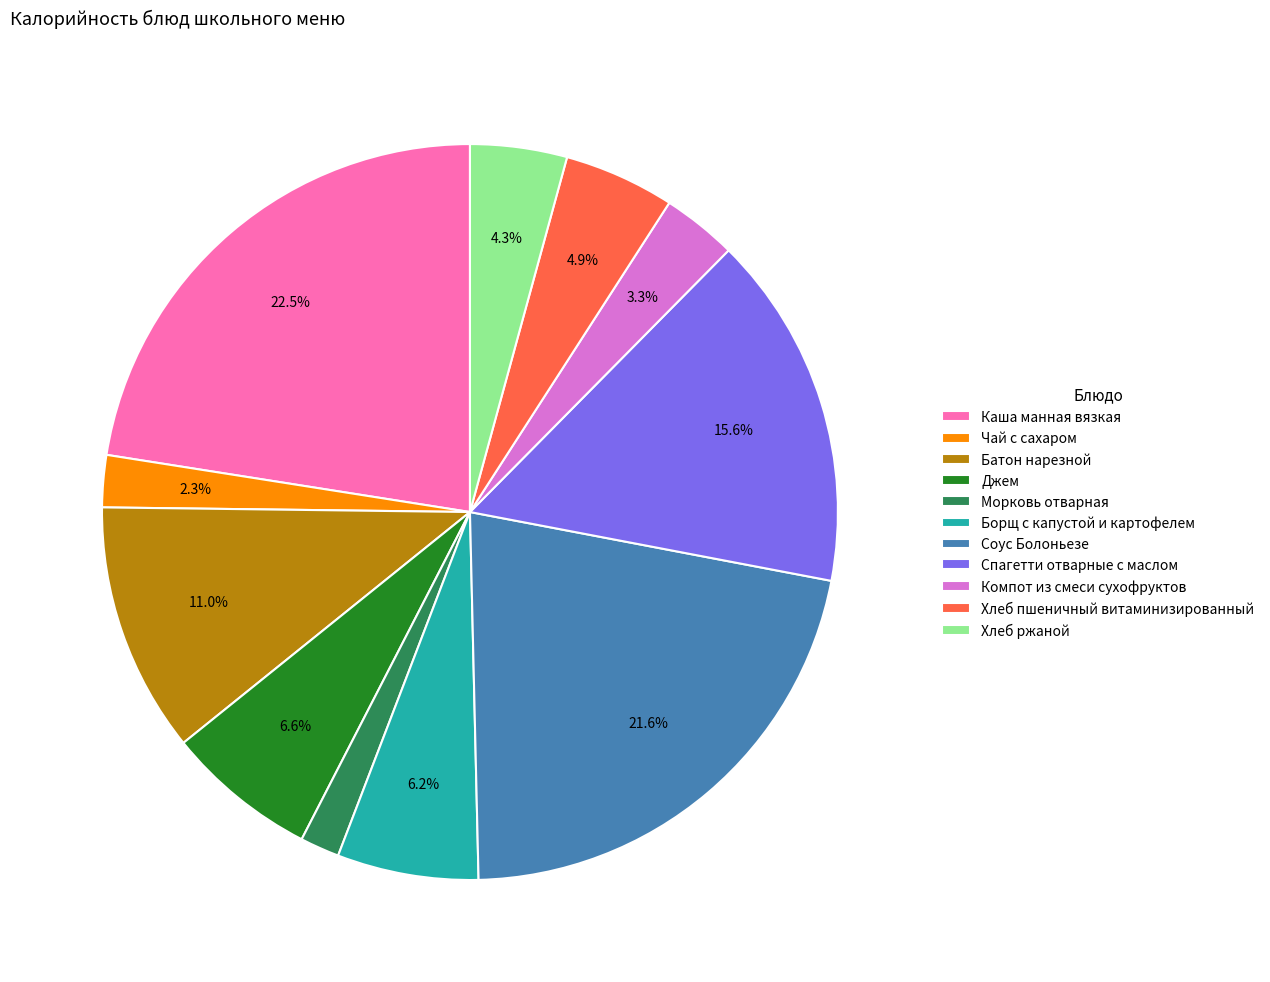

Is it true that Соус Болоньезе is 30% of the pie?

False